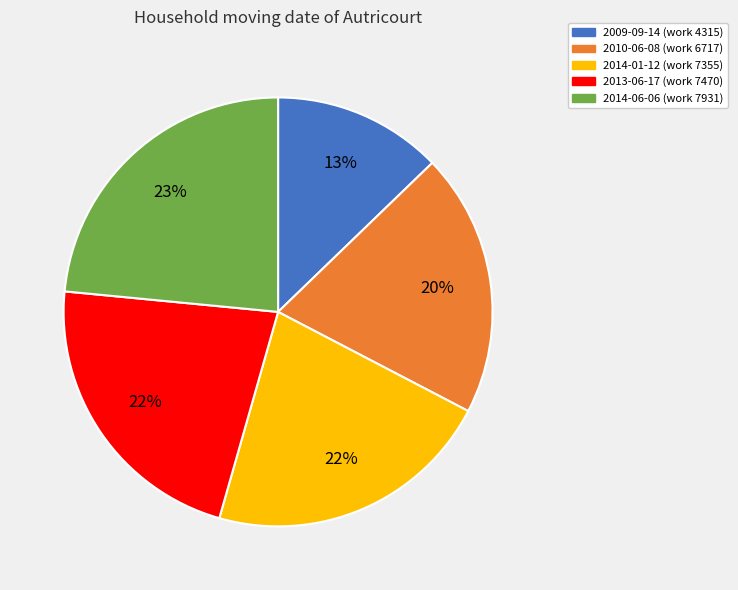

To the nearest percent, what is the difference between the 2014-01-12 (work 7355) and 2010-06-08 (work 6717) slice percentages?

2%